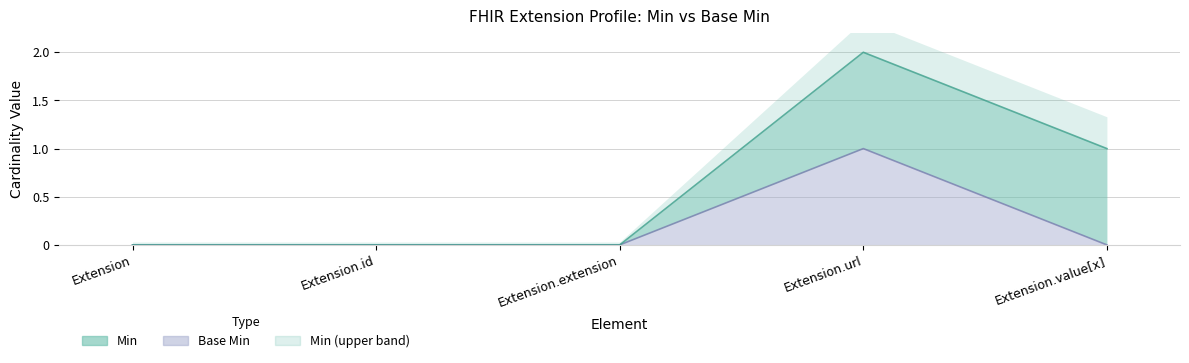

The value at Extension is 0. True or false?

True